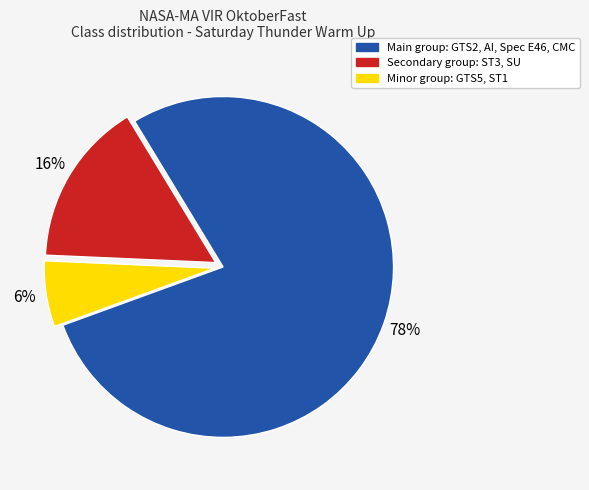

Is there any slice that represents more than half of the pie?

Yes